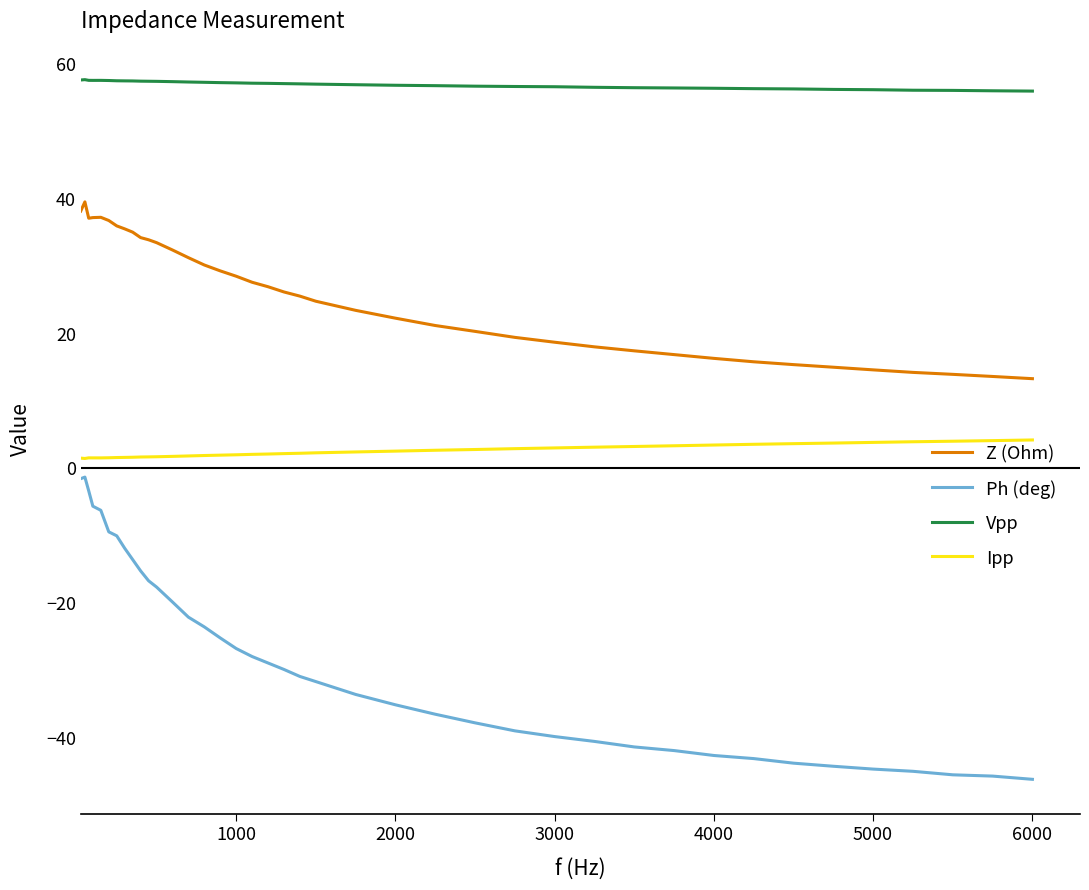

Which series has the largest total across all categories?

Vpp